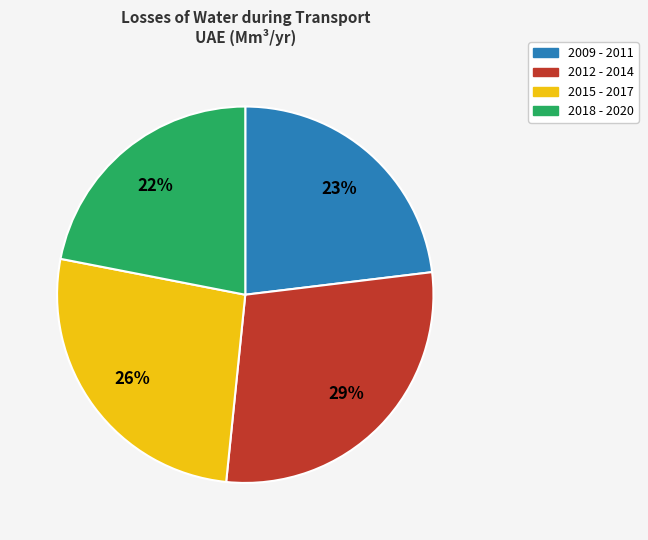

Is there any slice that represents more than half of the pie?

No